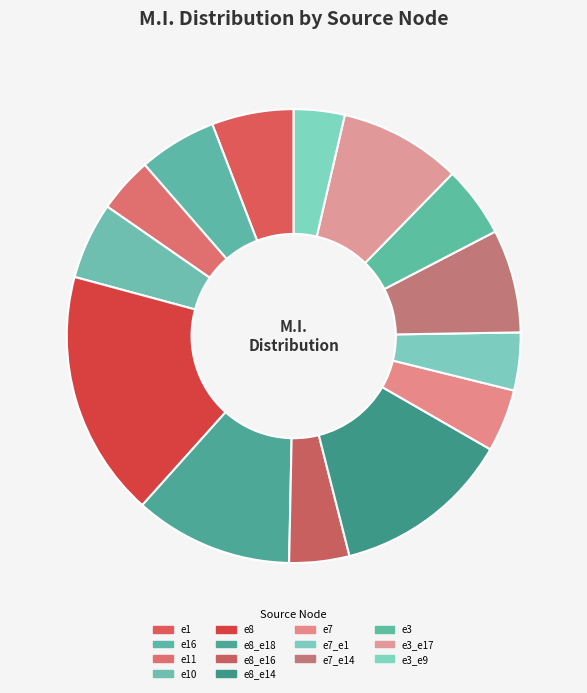

Does e16 represent more than half of the total?

No